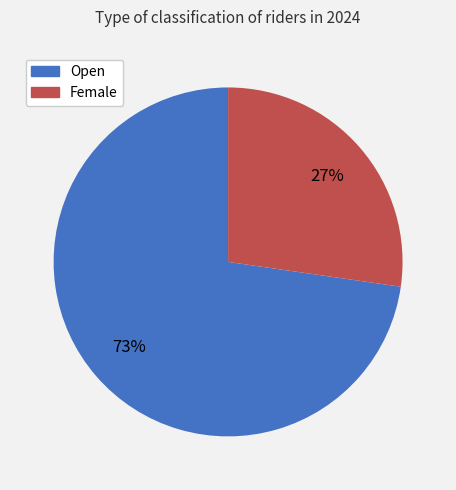

Which category accounts for the majority?

Open